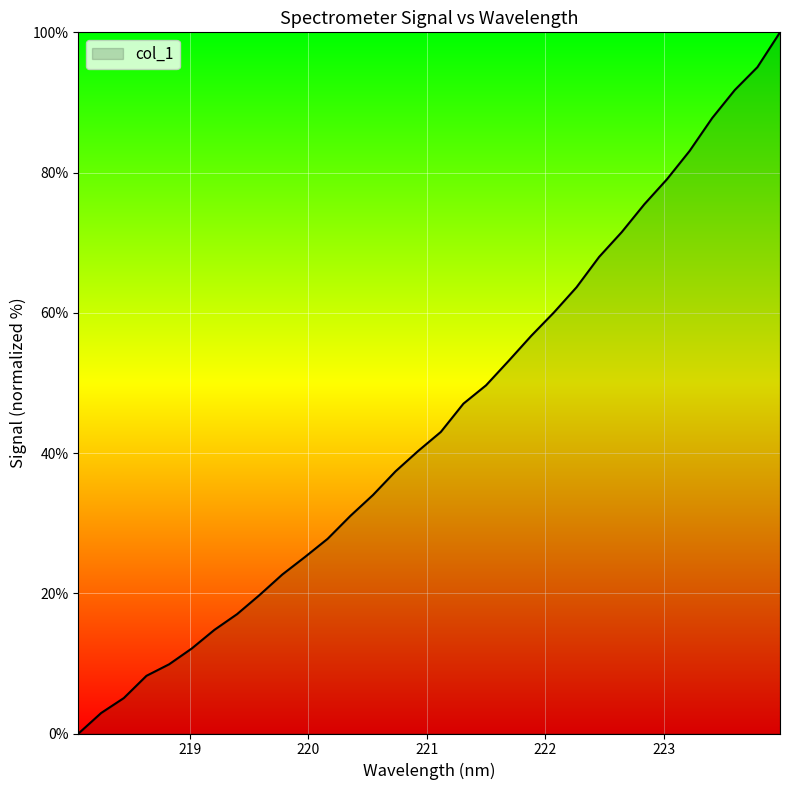

What is the maximum value shown in the chart?

100.0